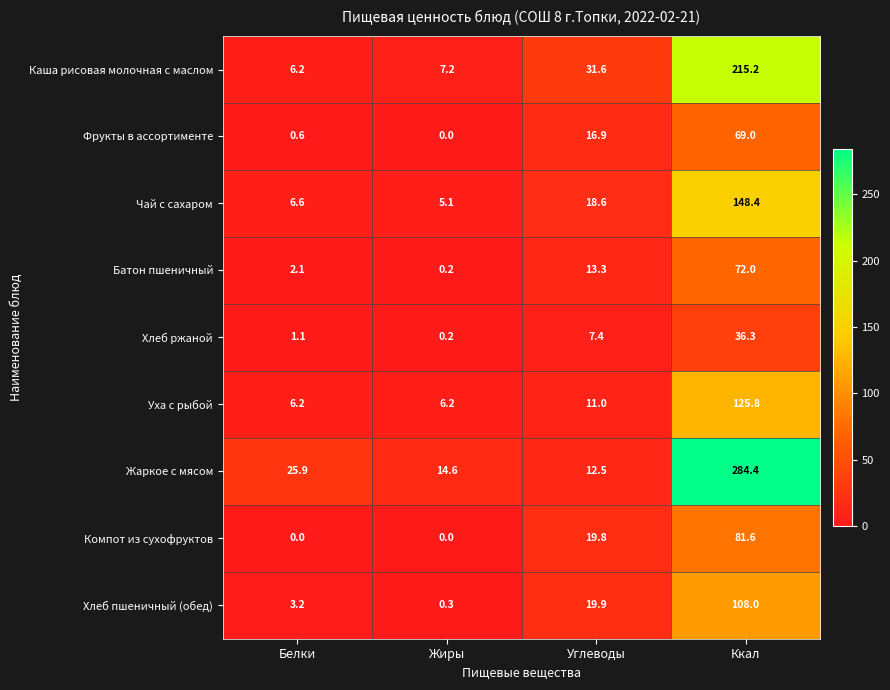

True or false: Хлеб пшеничный (обед) has a value of 0.3 at Жиры.

True